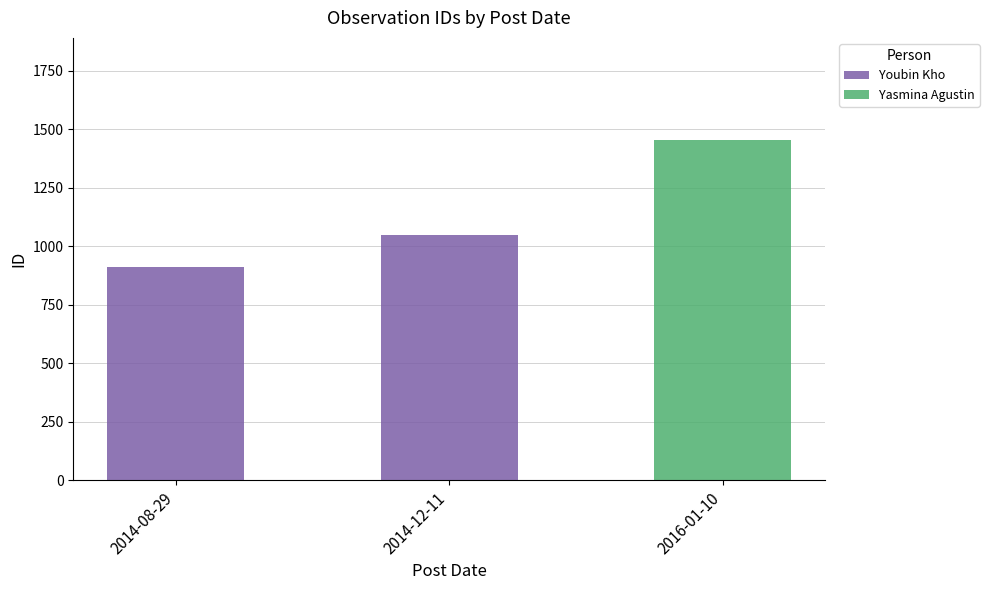

Where is Youbin Kho nearest to the value 525?

2014-08-29